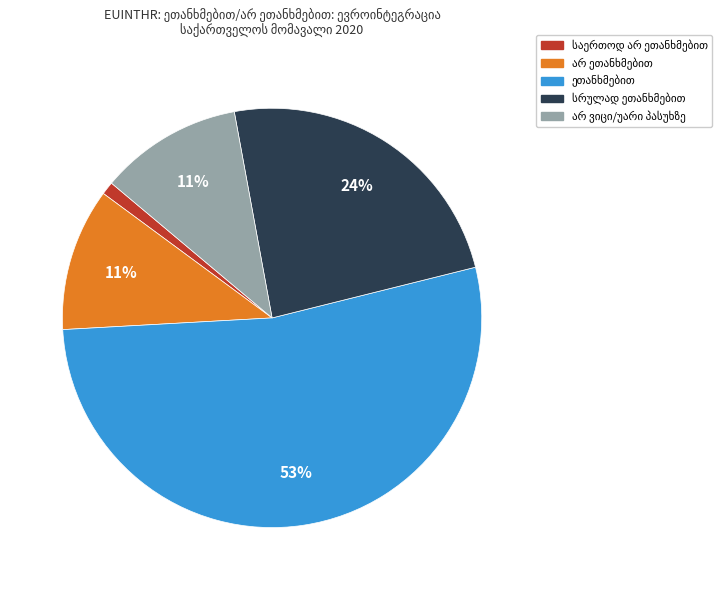

Does any single category account for the majority?

Yes